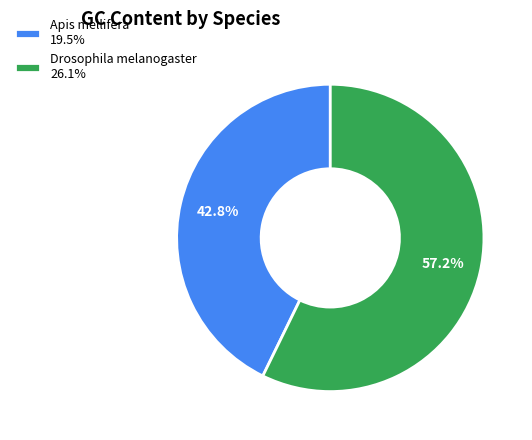

Which category has the smallest portion of the pie?

Apis mellifera